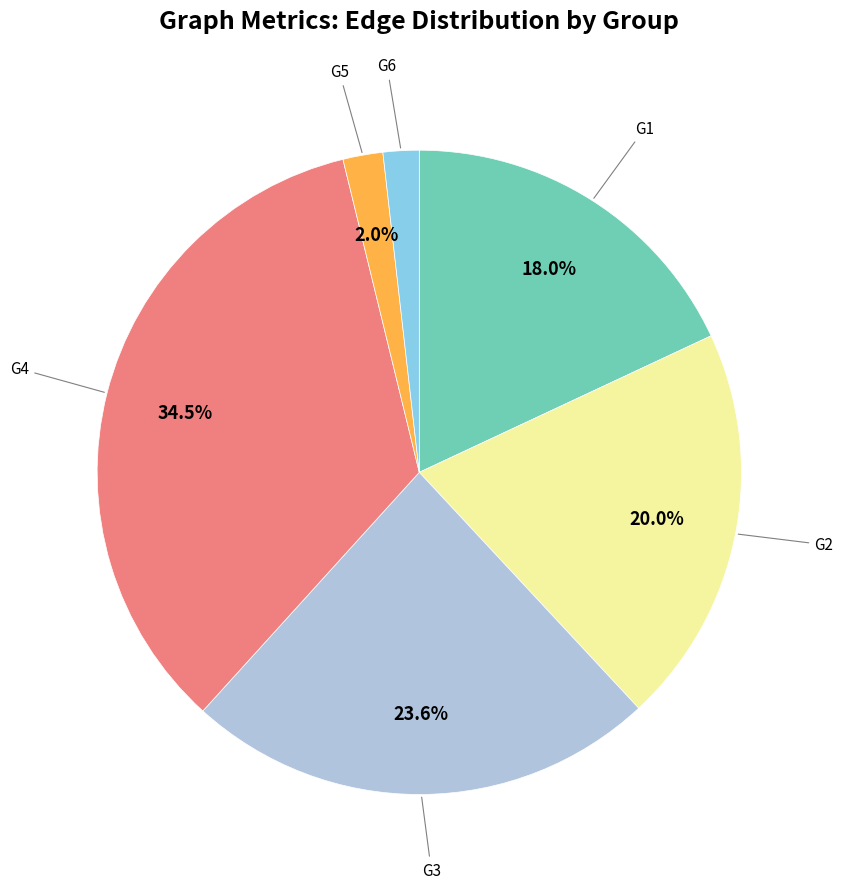

Is there a majority slice in this chart?

No